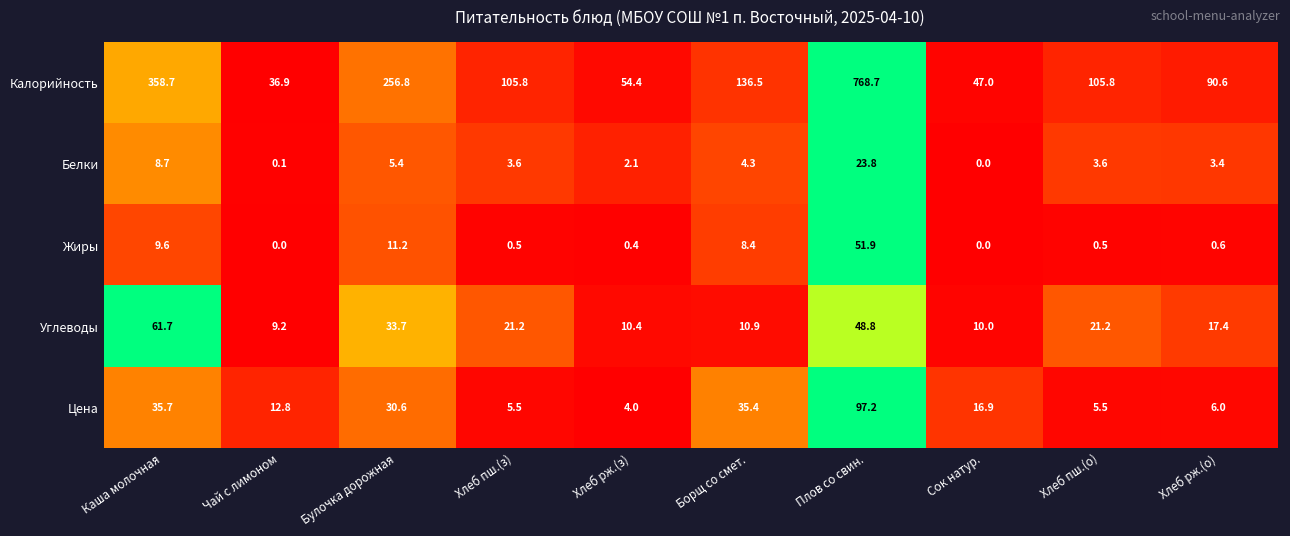

Which category has the lowest value in the Углеводы series?

Чай с лимоном